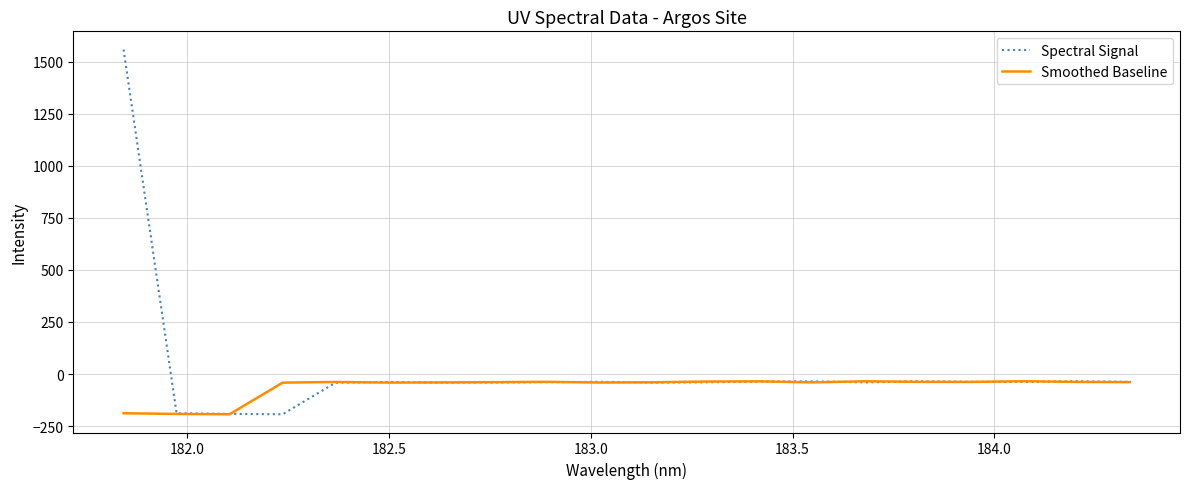

Rank the series by their maximum value, from highest to lowest.

Spectral Signal, Smoothed Baseline